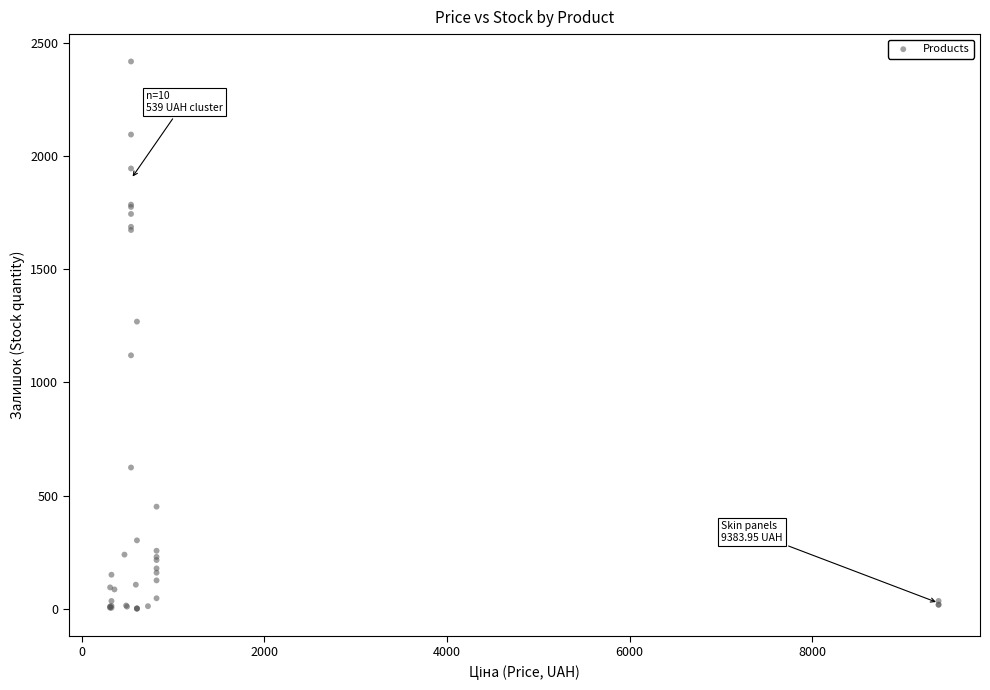

What Y value in the scatter plot is closest to 1209?

1269